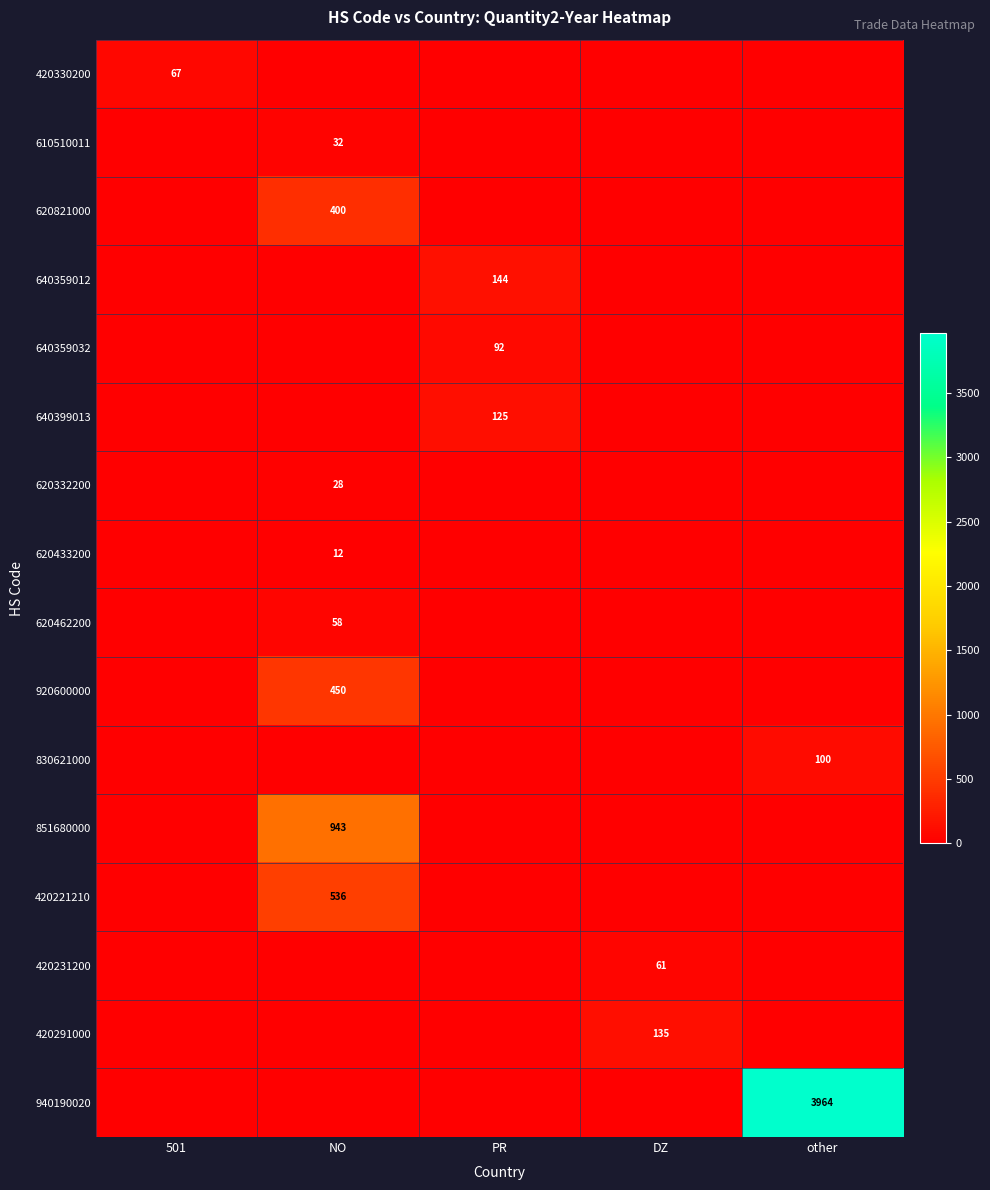

What is the greatest value displayed?

3964